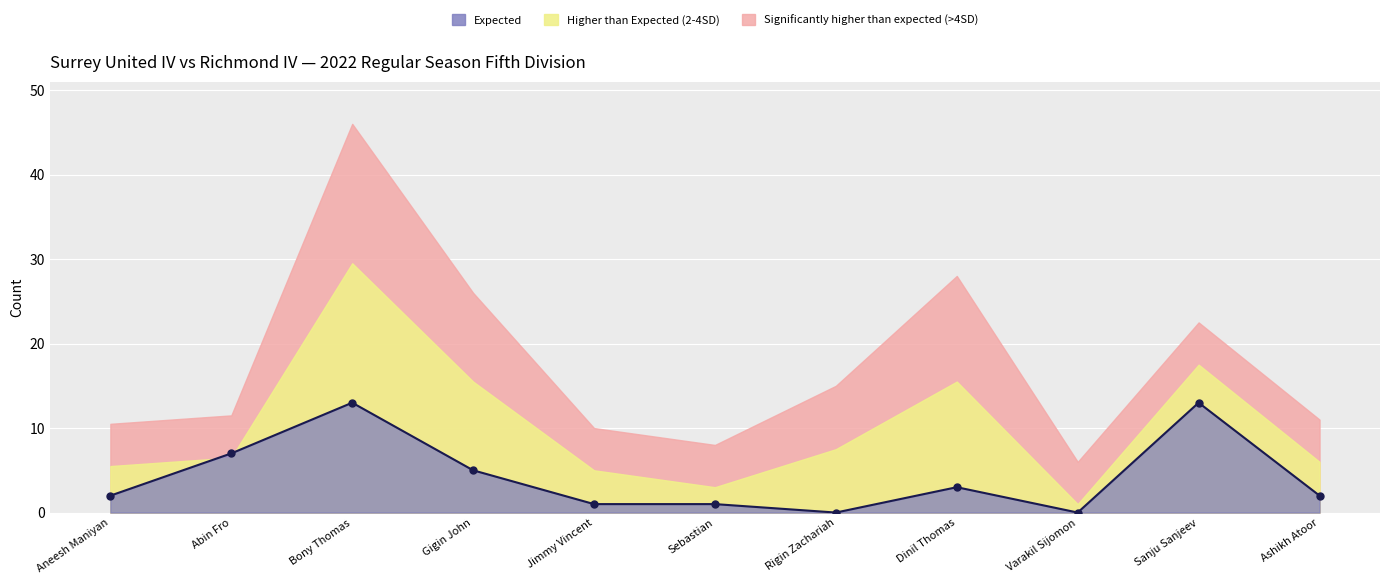

True or false: there are more than 2 points higher than both neighbors.

True